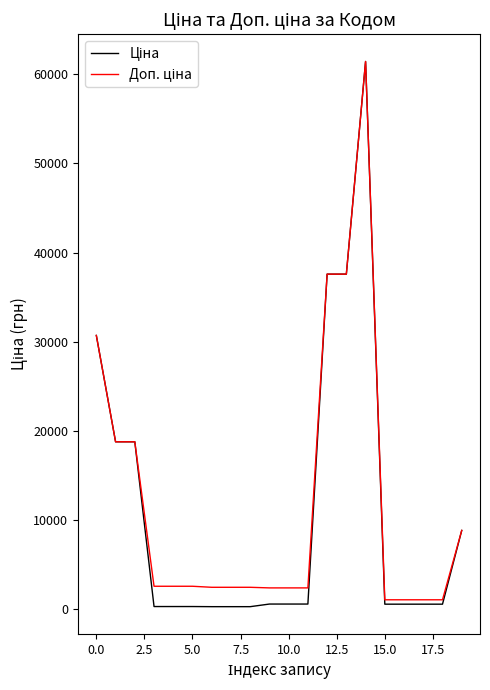

What is the value of the Ціна point at the 10th from the left?

603.7